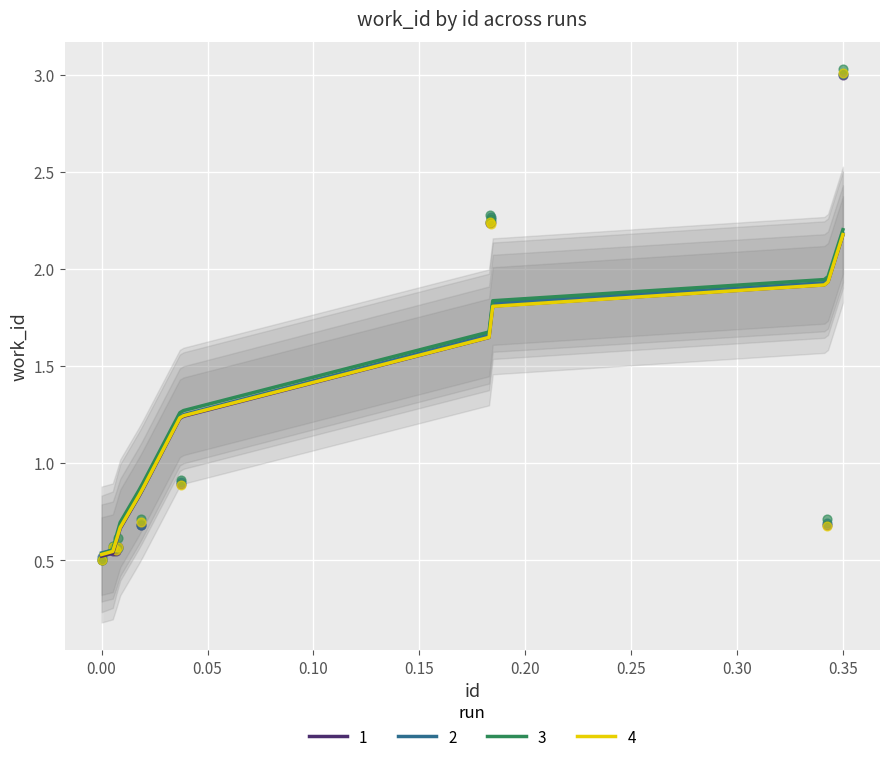

What is the highest value of the 1 series?

2.2